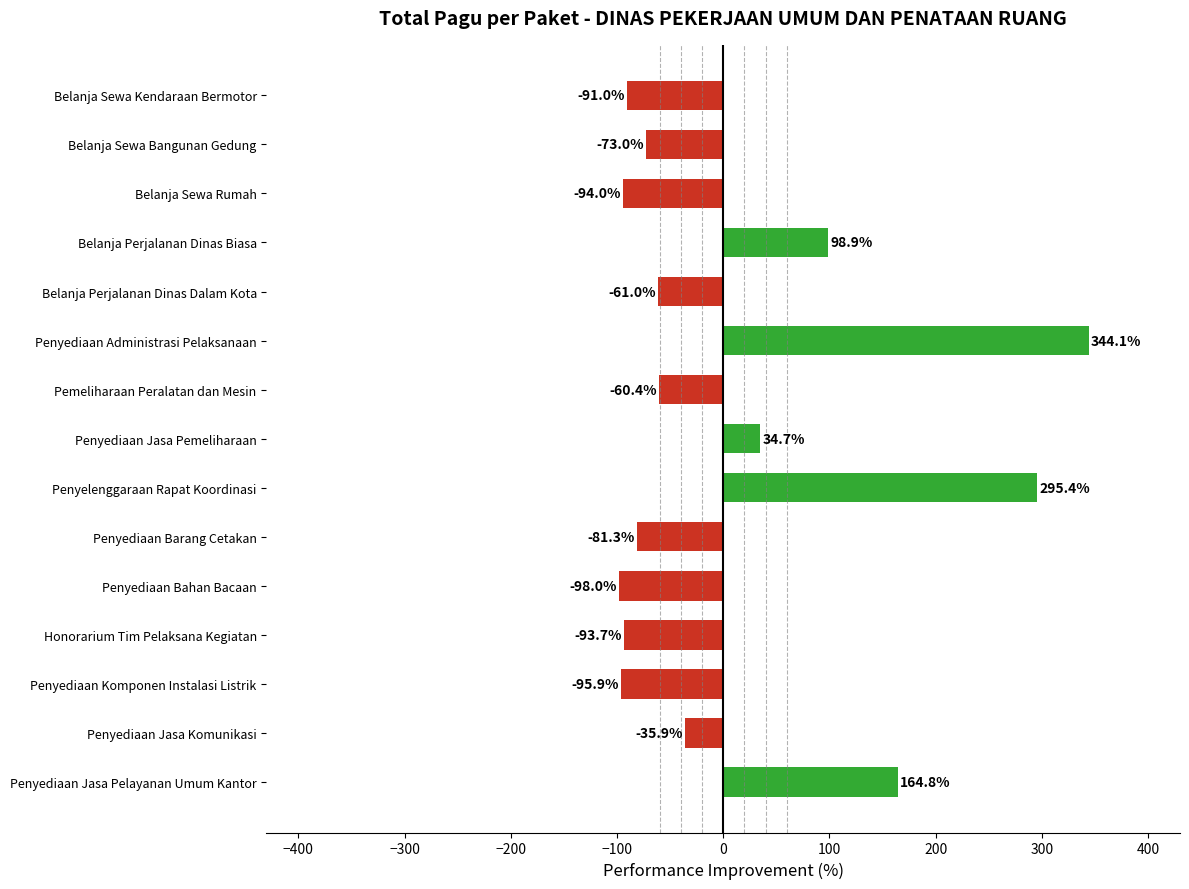

List the labels in order of value, smallest first.

Penyediaan Bahan Bacaan, Penyediaan Komponen Instalasi Listrik, Belanja Sewa Rumah, Honorarium Tim Pelaksana Kegiatan, Belanja Sewa Kendaraan Bermotor, Penyediaan Barang Cetakan, Belanja Sewa Bangunan Gedung, Belanja Perjalanan Dinas Dalam Kota, Pemeliharaan Peralatan dan Mesin, Penyediaan Jasa Komunikasi, Penyediaan Jasa Pemeliharaan, Belanja Perjalanan Dinas Biasa, Penyediaan Jasa Pelayanan Umum Kantor, Penyelenggaraan Rapat Koordinasi, Penyediaan Administrasi Pelaksanaan